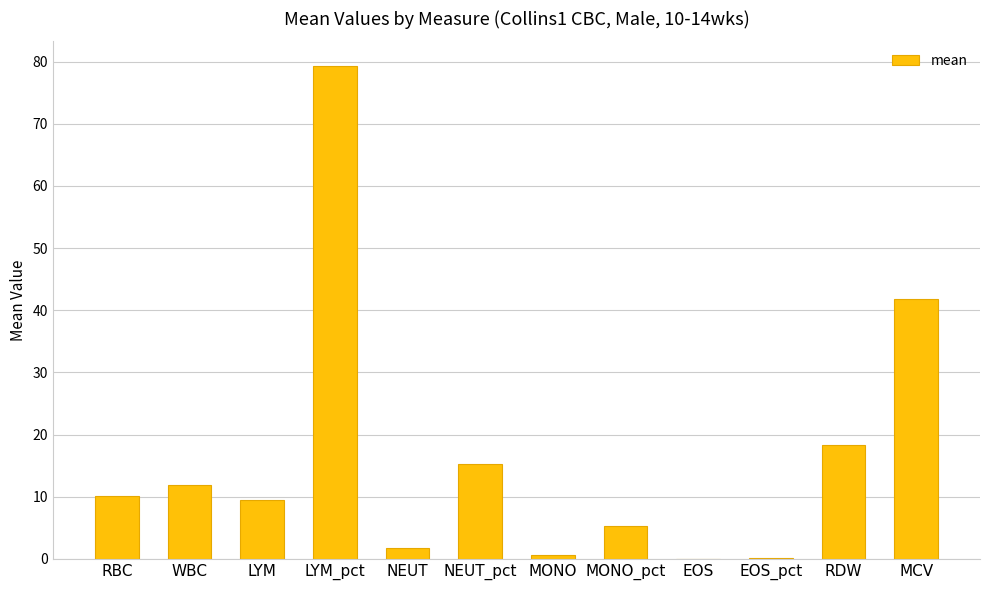

What is the change in value from LYM to EOS?

-9.5